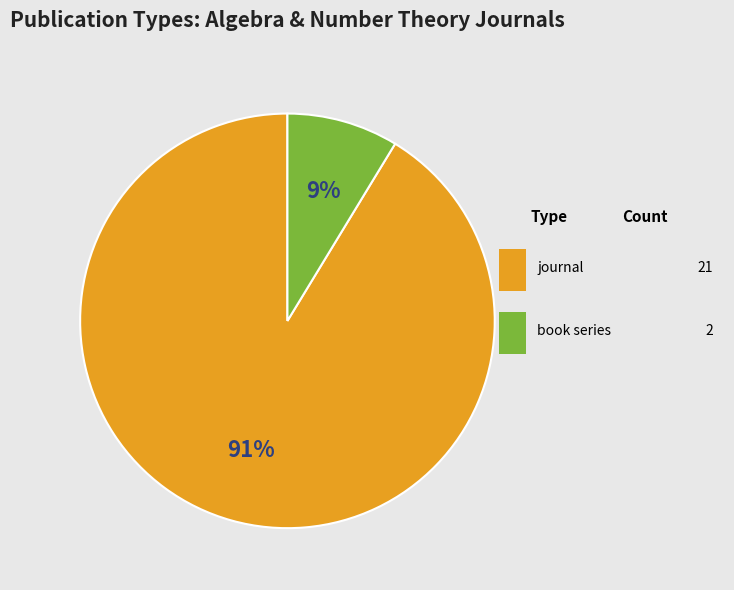

Is there a majority slice in this chart?

Yes